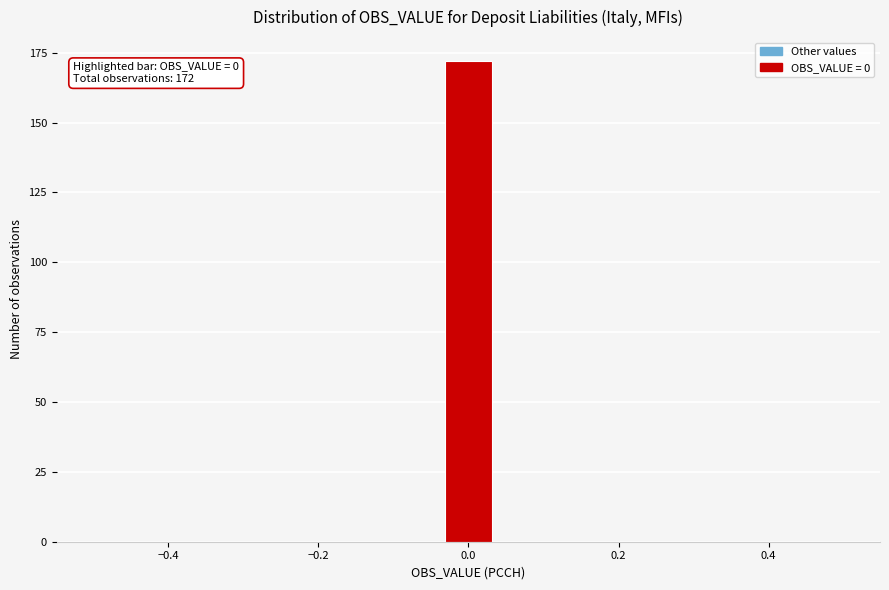

Read against the x-axis, roughly where is the centre of the tallest bar?

0.00